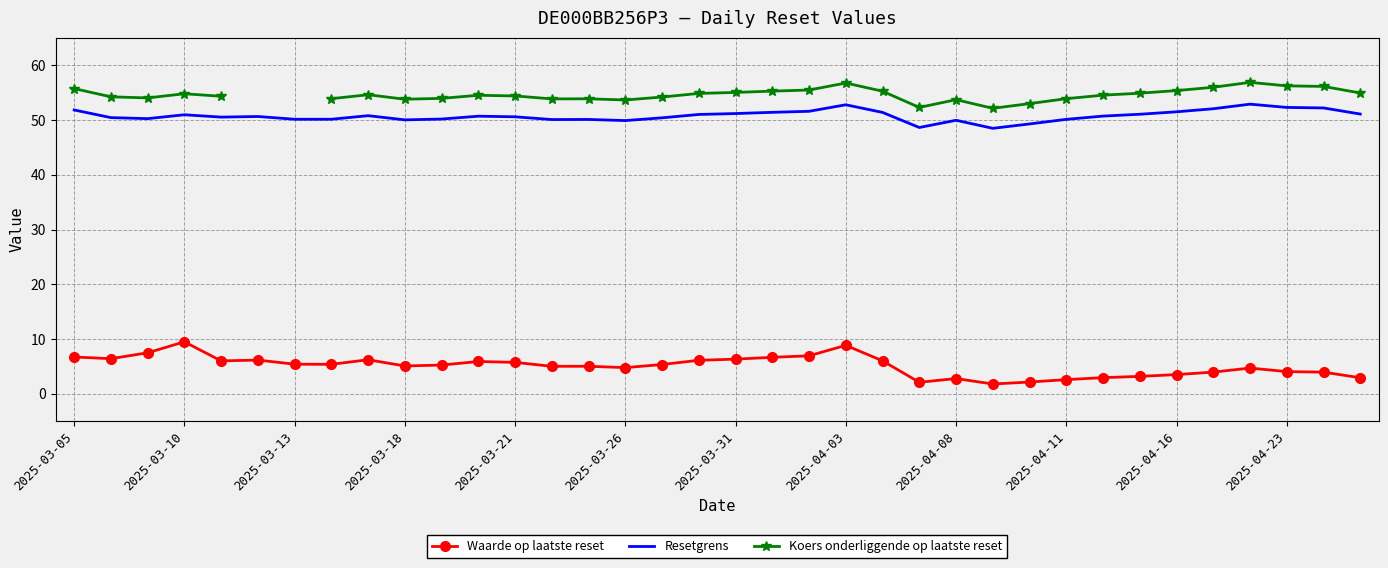

True or false: Koers onderliggende op laatste reset has more than 2 interior local peaks.

True